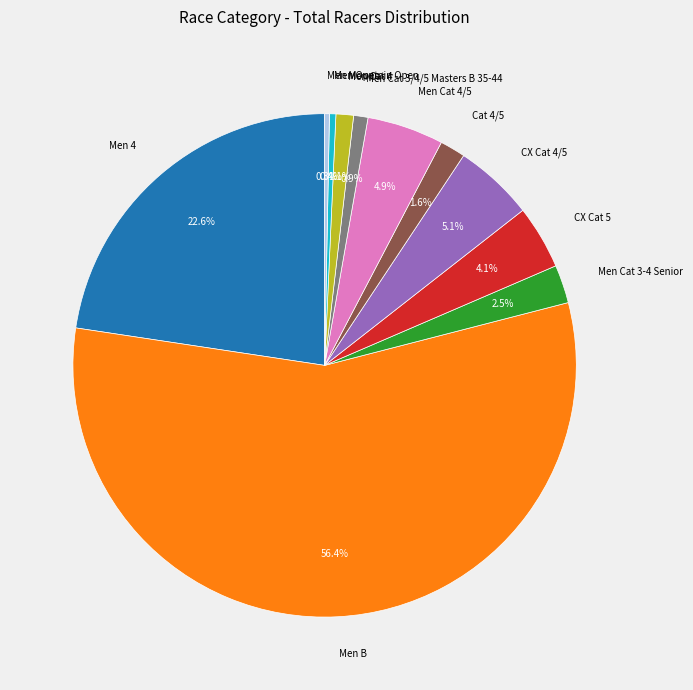

Combined, what portion of the pie is Men Cat 3-4 Senior and Men Open?

2.9%